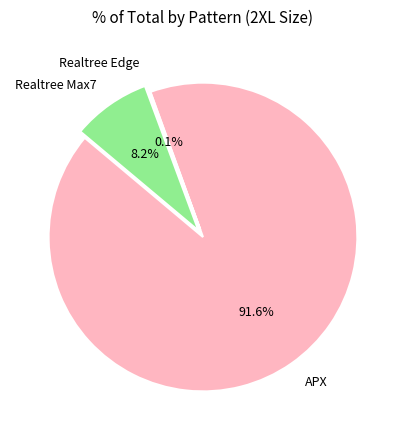

Which category accounts for the majority?

APX